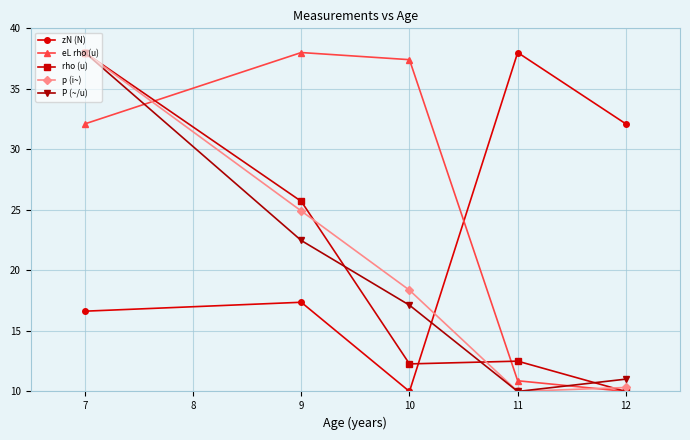

What is the sum of all eL rho (u) values?

128.4